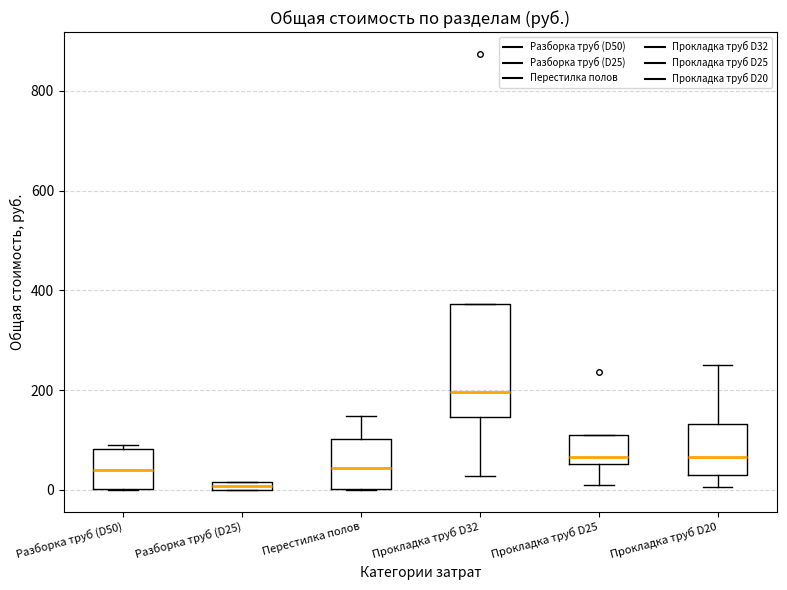

Which box has the highest median line?

Прокладка труб D32